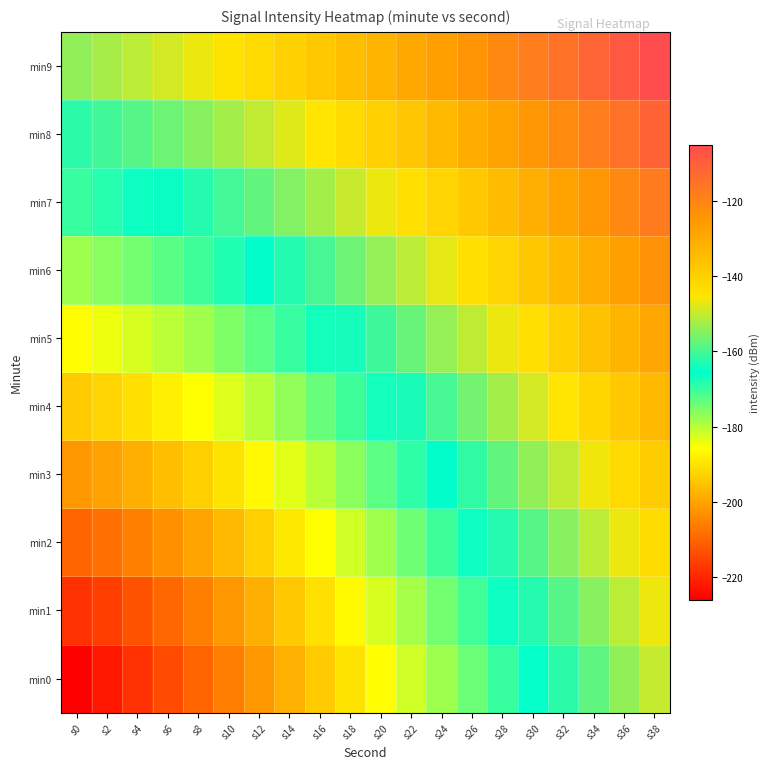

Reading left to right, list all the values displayed in this chart.

min0: s0=-226.1	s2=-222.1	s4=-218.1	s6=-214.1	s8=-210.1	s10=-206.1	s12=-202.1	s14=-198.1	s16=-194.1	s18=-190.1	s20=-186.1	s22=-182.1	s24=-178.1	s26=-174.1	s28=-170.1	s30=-166.1	s32=-162.1	s34=-158.1	s36=-154.1	s38=-150.1
min1: s0=-218.1	s2=-216.0	s4=-213.0	s6=-209.5	s8=-205.9	s10=-202.1	s12=-198.2	s14=-194.4	s16=-190.4	s18=-186.5	s20=-182.6	s22=-178.6	s24=-174.6	s26=-170.7	s28=-166.7	s30=-162.7	s32=-158.7	s34=-154.8	s36=-150.8	s38=-146.8
min2: s0=-210.1	s2=-208.2	s4=-205.9	s6=-203.1	s8=-199.9	s10=-196.5	s12=-193.0	s14=-189.4	s16=-185.7	s18=-181.9	s20=-178.1	s22=-174.3	s24=-170.4	s26=-166.5	s28=-162.7	s30=-158.7	s32=-154.8	s34=-150.9	s36=-147.0	s38=-143.0
min3: s0=-202.1	s2=-200.3	s4=-198.2	s6=-195.8	s8=-193.0	s10=-190.0	s12=-186.8	s14=-183.5	s16=-180.1	s18=-176.5	s20=-172.9	s22=-169.2	s24=-165.5	s26=-161.8	s28=-158.0	s30=-154.2	s32=-150.3	s34=-146.5	s36=-142.6	s38=-138.7
min4: s0=-194.1	s2=-192.4	s4=-190.4	s6=-188.2	s8=-185.7	s10=-183.0	s12=-180.1	s14=-177.0	s16=-173.8	s18=-170.4	s20=-167.0	s22=-163.5	s24=-160.0	s26=-156.4	s28=-152.7	s30=-149.1	s32=-145.3	s34=-141.6	s36=-137.8	s38=-134.0
min5: s0=-186.1	s2=-184.4	s4=-182.6	s6=-180.5	s8=-178.1	s10=-175.6	s12=-172.9	s14=-170.0	s16=-167.0	s18=-163.9	s20=-160.7	s22=-157.4	s24=-154.0	s26=-150.6	s28=-147.0	s30=-143.5	s32=-139.9	s34=-136.2	s36=-132.6	s38=-128.9
min6: s0=-178.1	s2=-176.4	s4=-174.6	s6=-172.6	s8=-170.4	s10=-168.1	s12=-165.5	s14=-162.8	s16=-160.0	s18=-157.1	s20=-154.0	s22=-150.9	s24=-147.6	s26=-144.3	s28=-141.0	s30=-137.5	s32=-134.1	s34=-130.5	s36=-127.0	s38=-123.4
min7: s0=-170.1	s2=-168.5	s4=-166.7	s6=-164.8	s8=-162.7	s10=-160.4	s12=-158.0	s14=-155.4	s16=-152.7	s18=-149.9	s20=-147.0	s22=-144.0	s24=-141.0	s26=-137.8	s28=-134.6	s30=-131.3	s32=-127.9	s34=-124.5	s36=-121.0	s38=-117.6
min8: s0=-162.1	s2=-160.5	s4=-158.7	s6=-156.9	s8=-154.8	s10=-152.6	s12=-150.3	s14=-147.9	s16=-145.3	s18=-142.7	s20=-139.9	s22=-137.0	s24=-134.1	s26=-131.0	s28=-127.9	s30=-124.7	s32=-121.5	s34=-118.2	s36=-114.8	s38=-111.5
min9: s0=-154.1	s2=-152.5	s4=-150.8	s6=-148.9	s8=-147.0	s10=-144.8	s12=-142.6	s14=-140.3	s16=-137.8	s18=-135.2	s20=-132.6	s22=-129.8	s24=-127.0	s26=-124.0	s28=-121.0	s30=-118.0	s32=-114.8	s34=-111.7	s36=-108.4	s38=-105.1